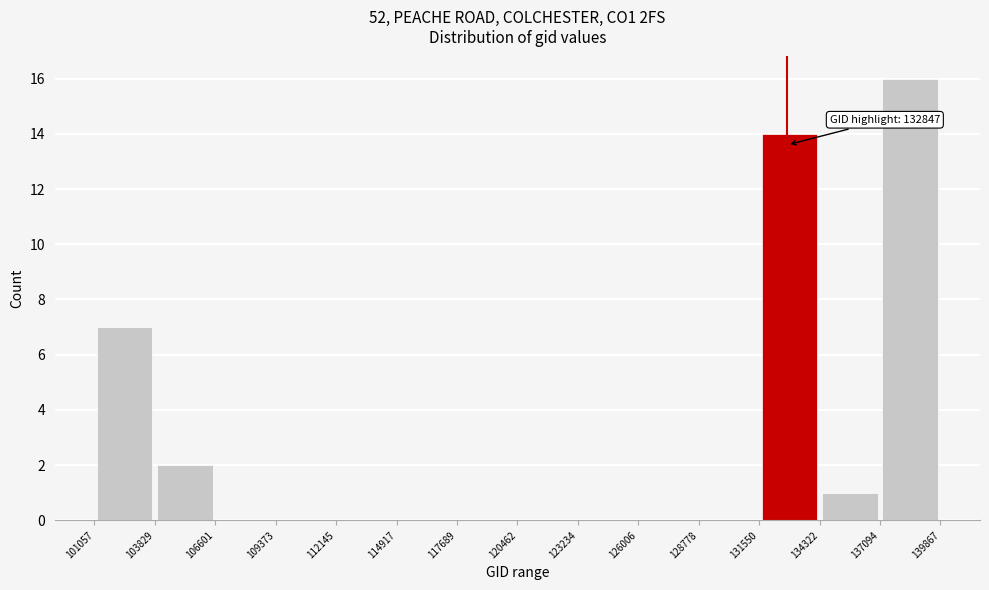

Which range on the x-axis has the tallest bar?

137094 to 139867